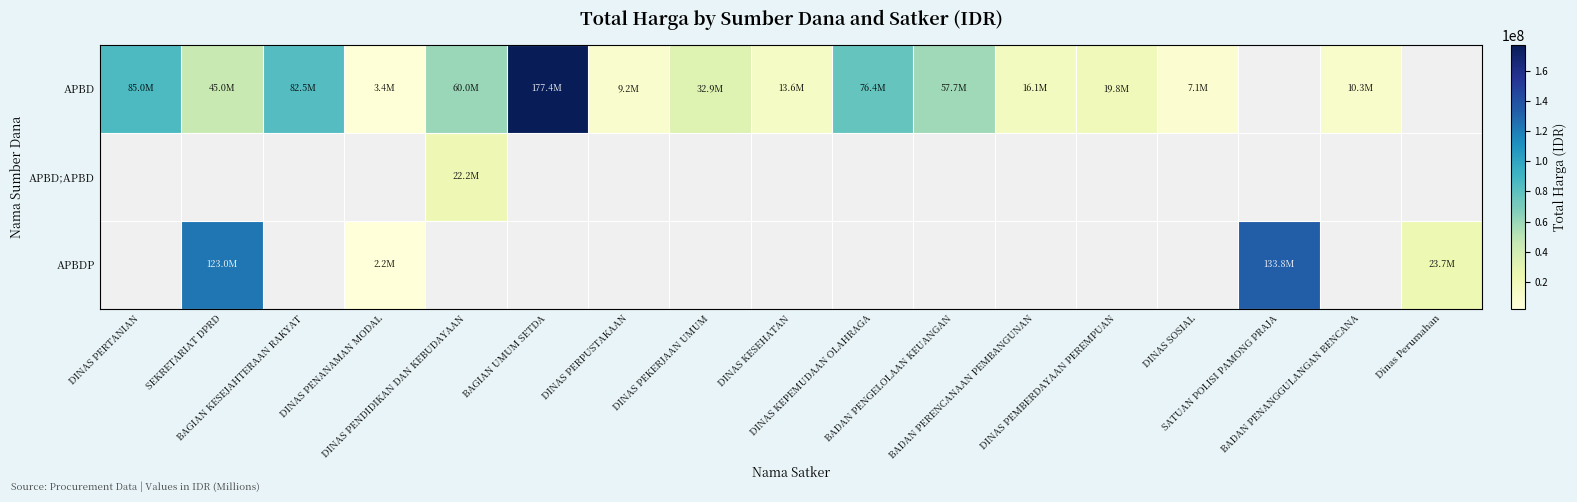

How many data points does each series have?

17